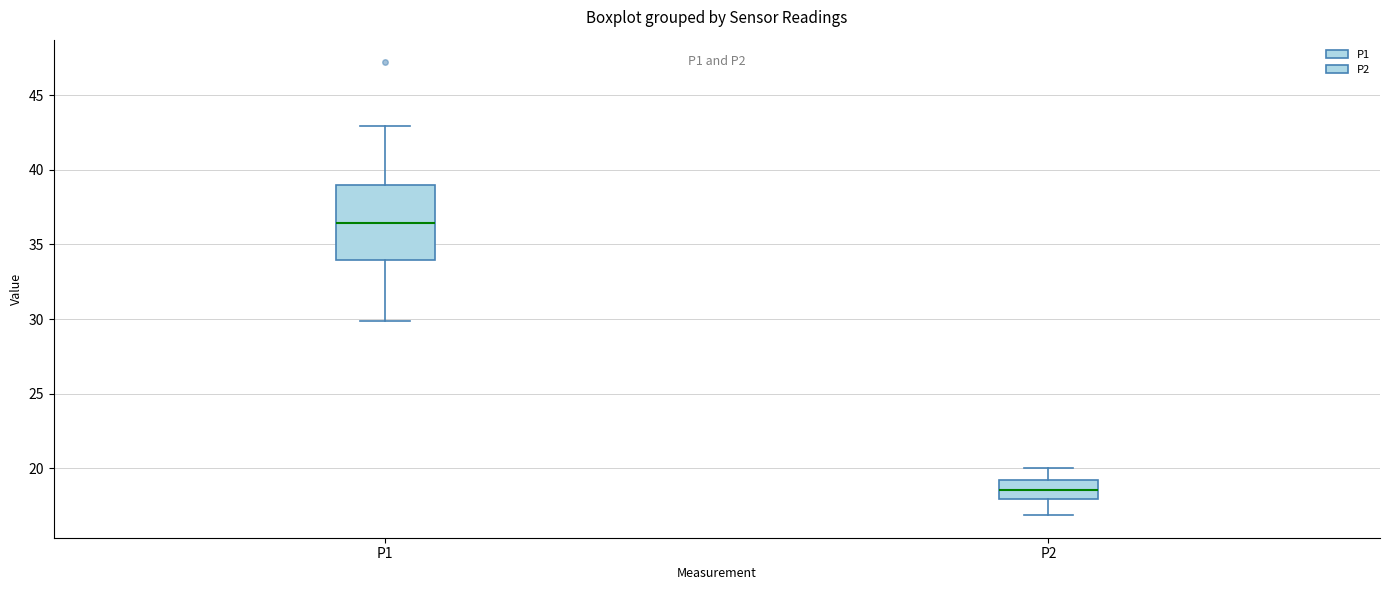

Comparing the boxes themselves (not the whiskers), which one is the tallest?

P1